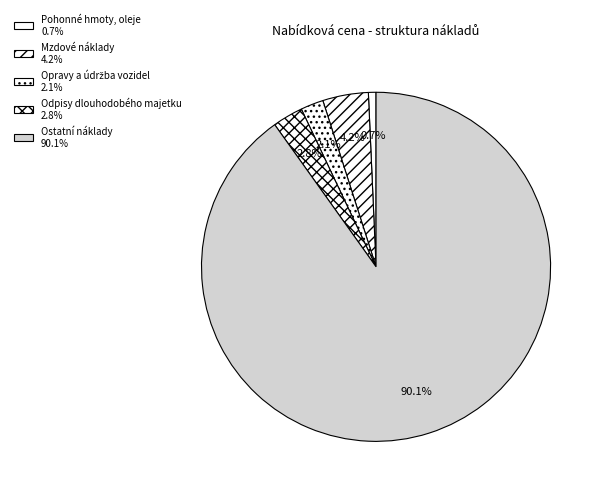

Count the number of slices in the pie.

5